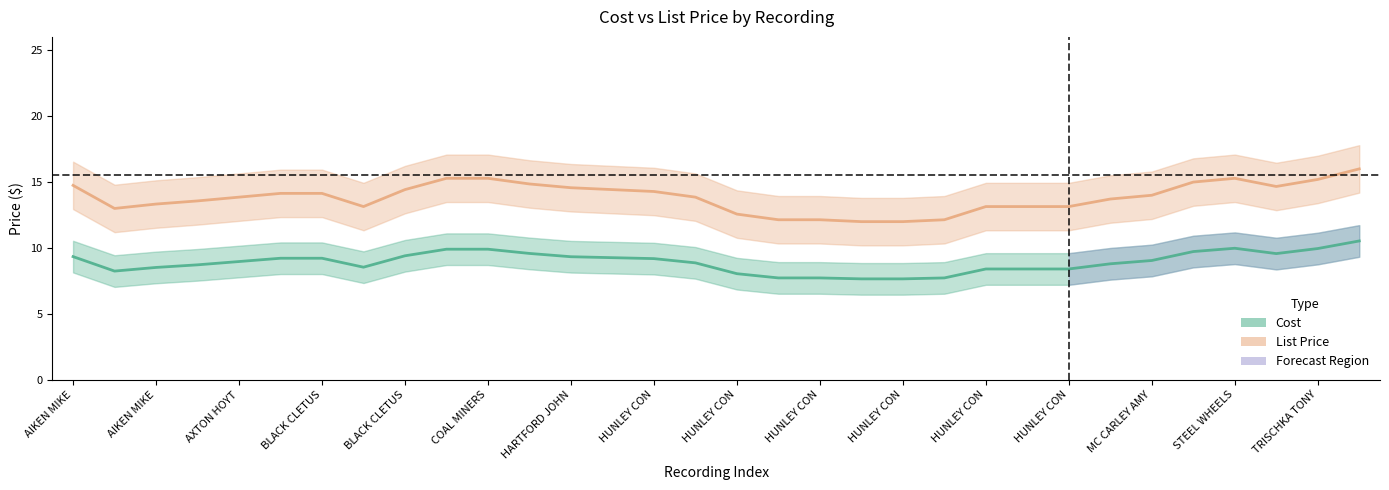

What are all the series names shown in the legend?

Cost, List Price